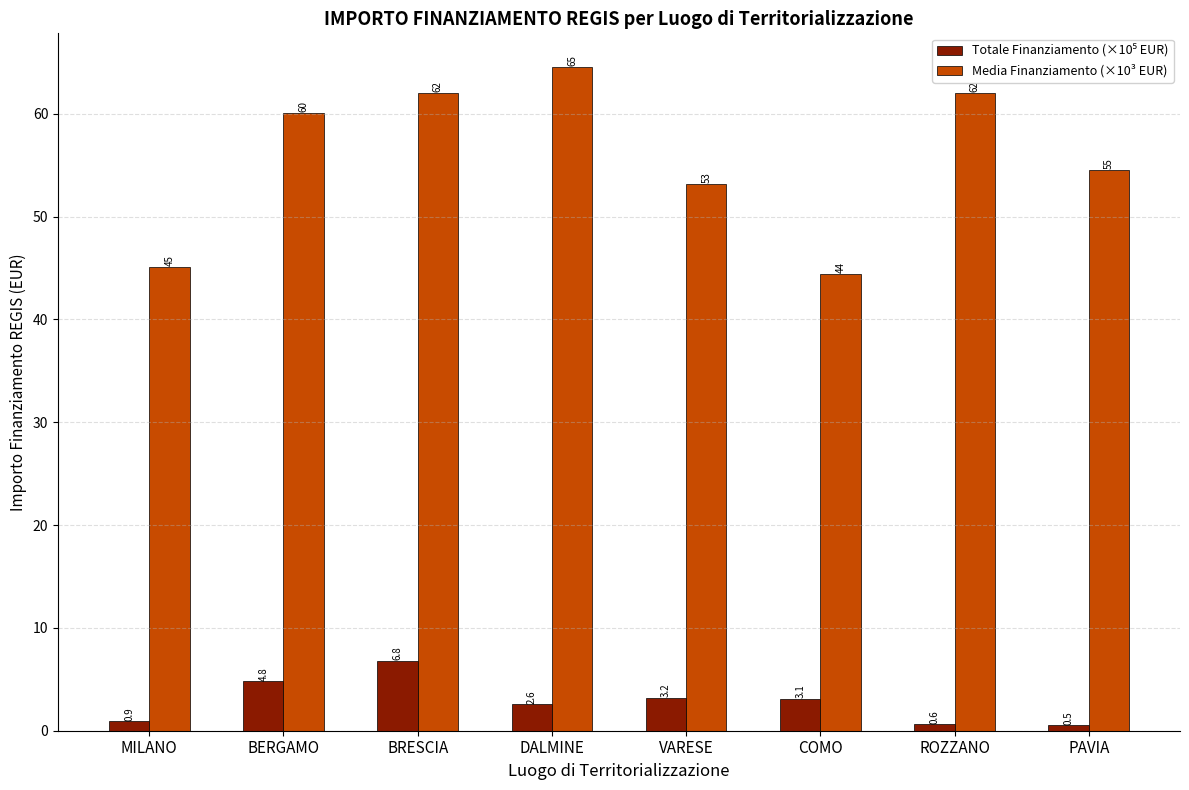

What is the minimum value shown in the chart?

0.5